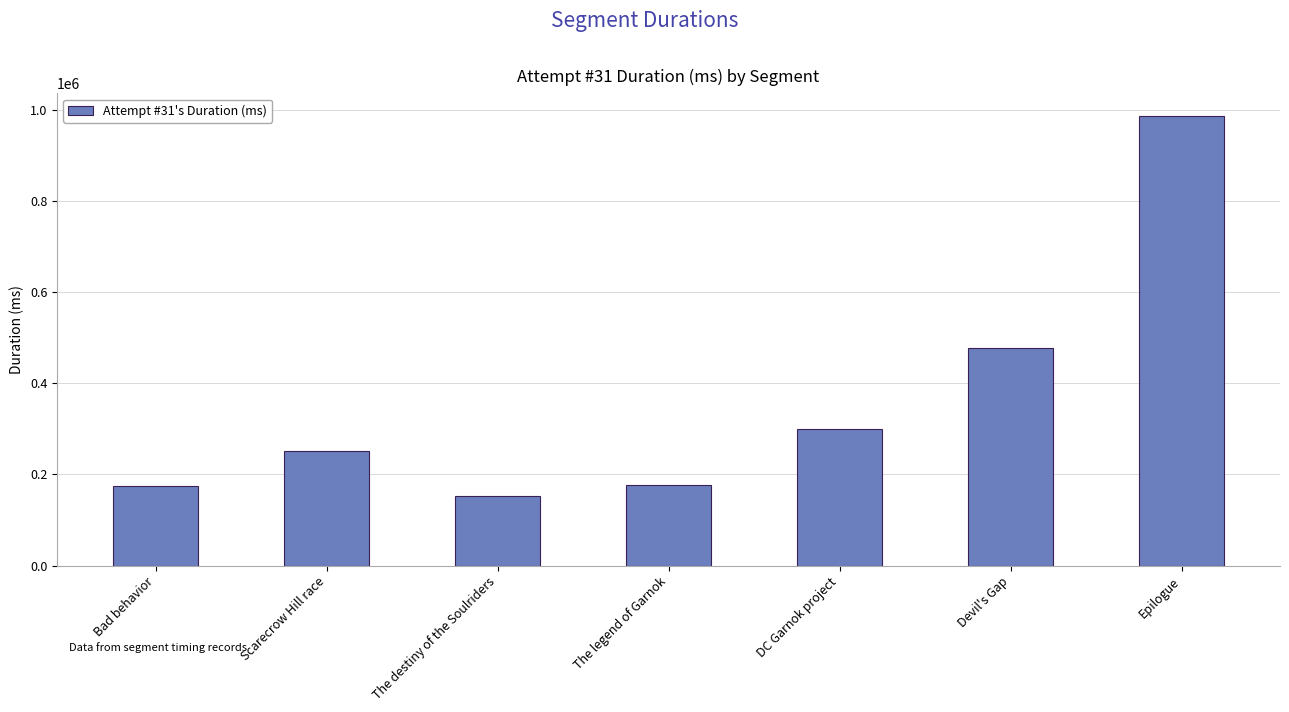

What is the change in value from Scarecrow Hill race to Devil's Gap?

+226425